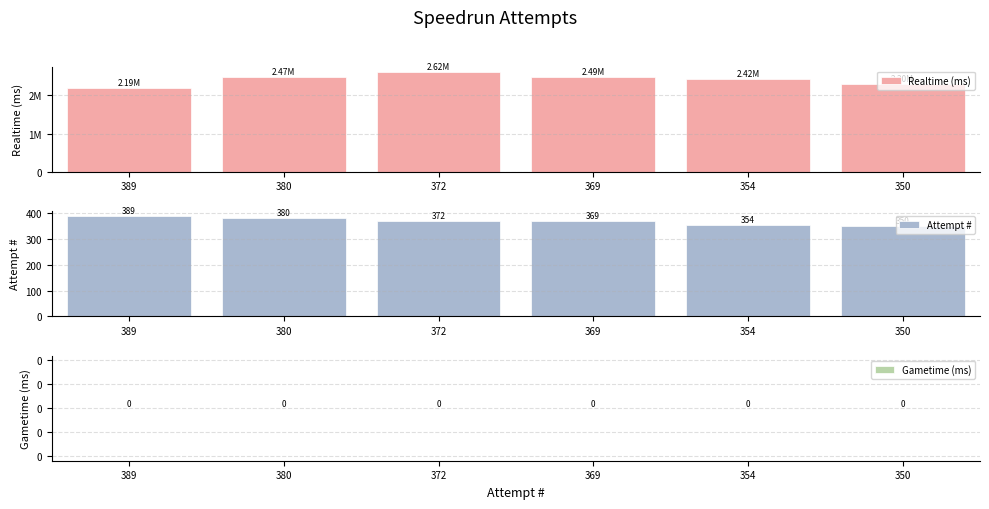

Reading left to right, list all the values displayed in this chart.

Realtime (ms): 2193840	2471580	2618001	2489129	2417111	2302843
Attempt #: 389	380	372	369	354	350
Gametime (ms): 0	0	0	0	0	0